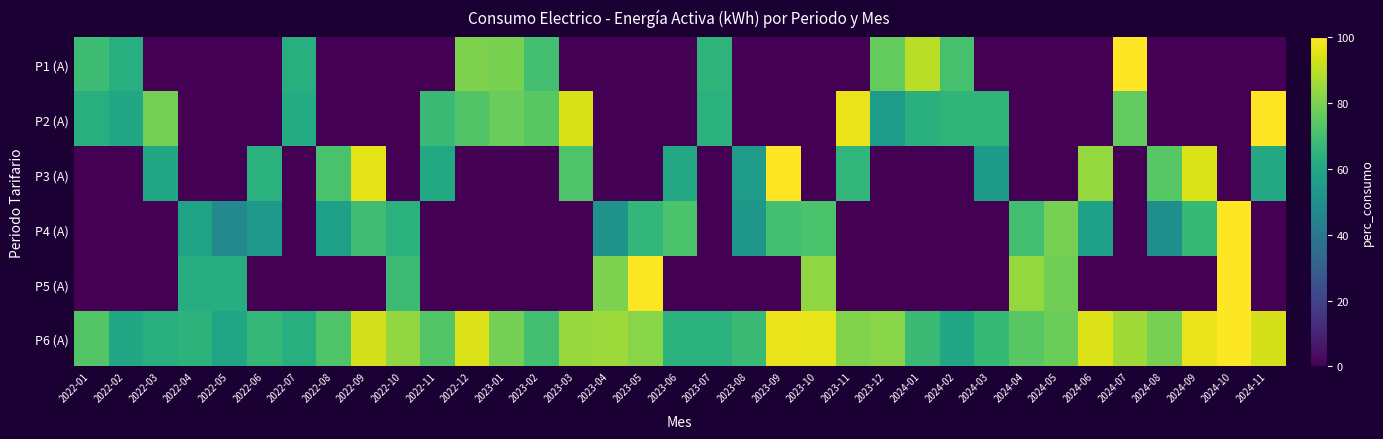

What is the maximum value shown in the chart?

100.0